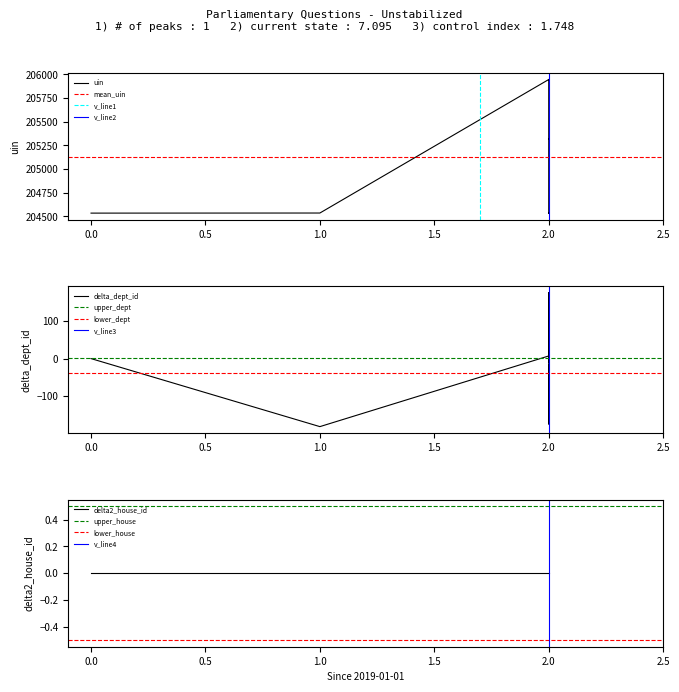

Which has a higher value, uin or 5?

uin